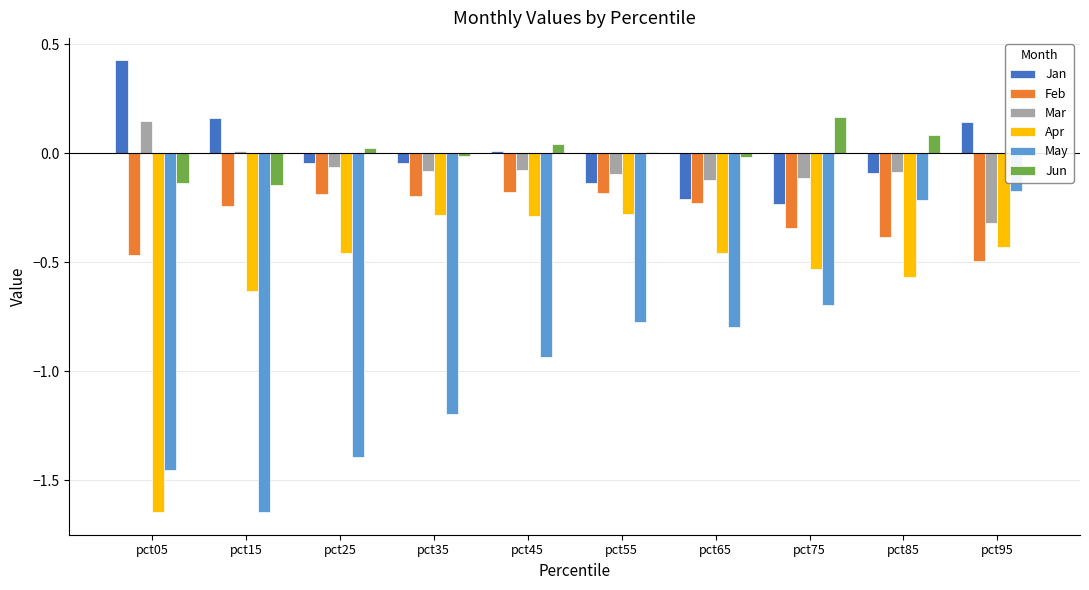

At how many categories does at least one series exceed -1?

10